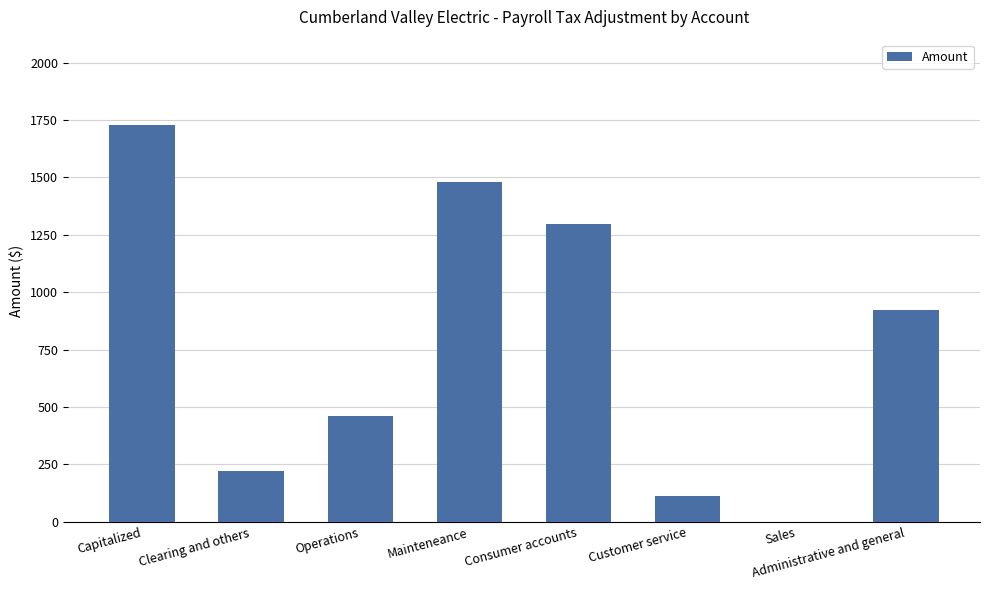

What is the sum of all values?

6228